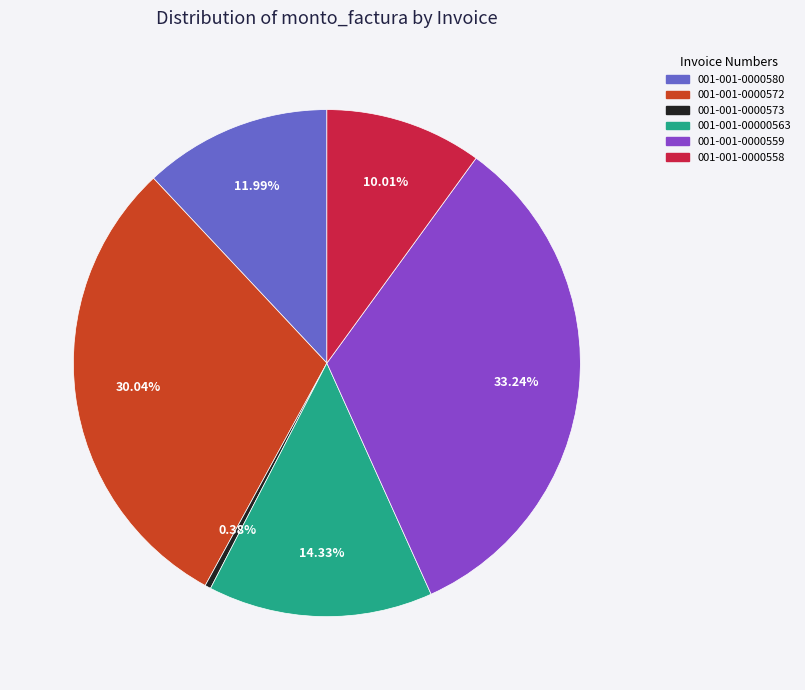

Which category has the biggest portion of the pie?

001-001-0000559